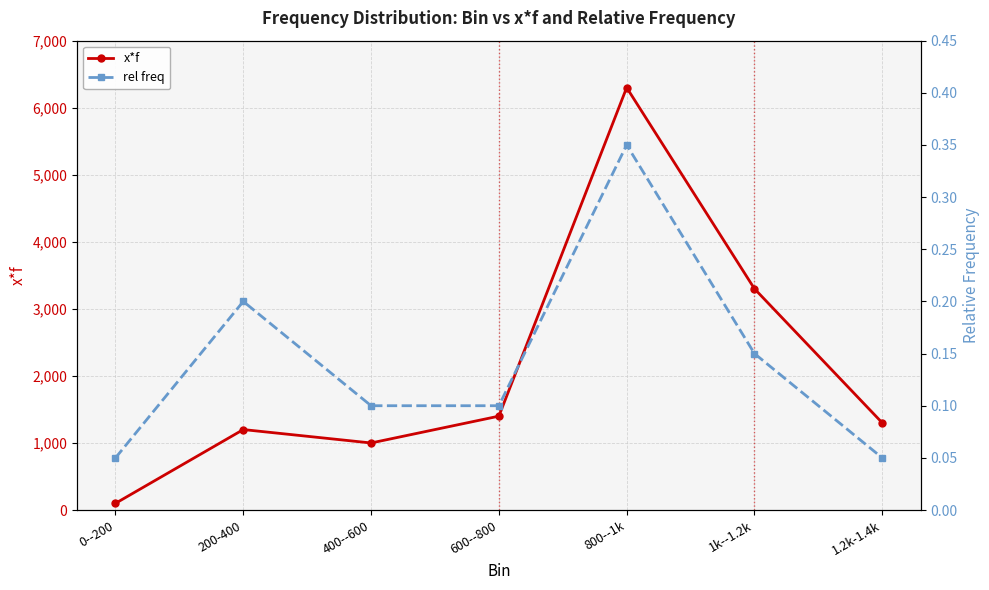

What are all the series names shown in the legend?

x*f, rel freq